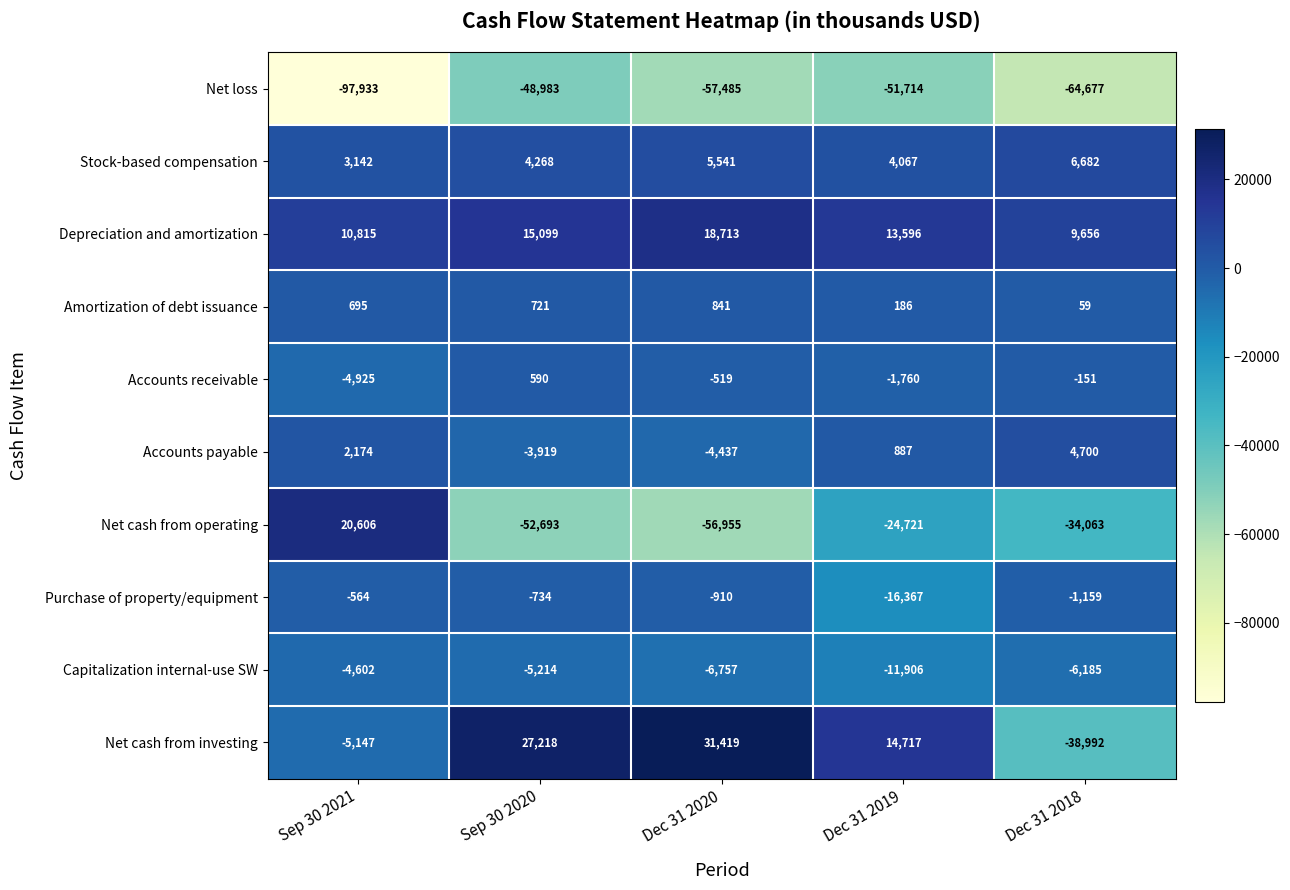

Rank the categories by Capitalization internal-use SW value from highest to lowest.

Sep 30 2021, Sep 30 2020, Dec 31 2018, Dec 31 2020, Dec 31 2019